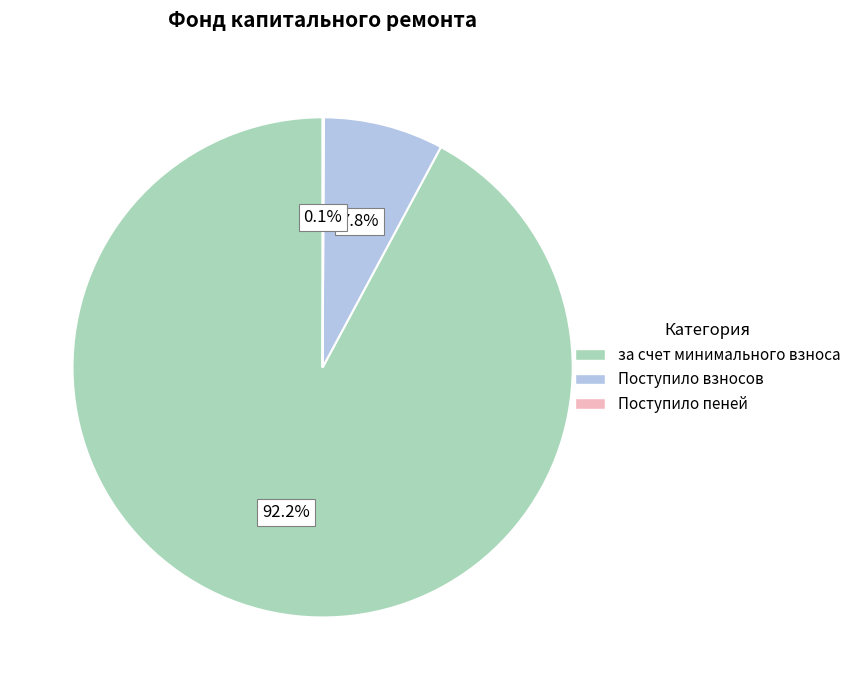

Is there a majority slice in this chart?

Yes